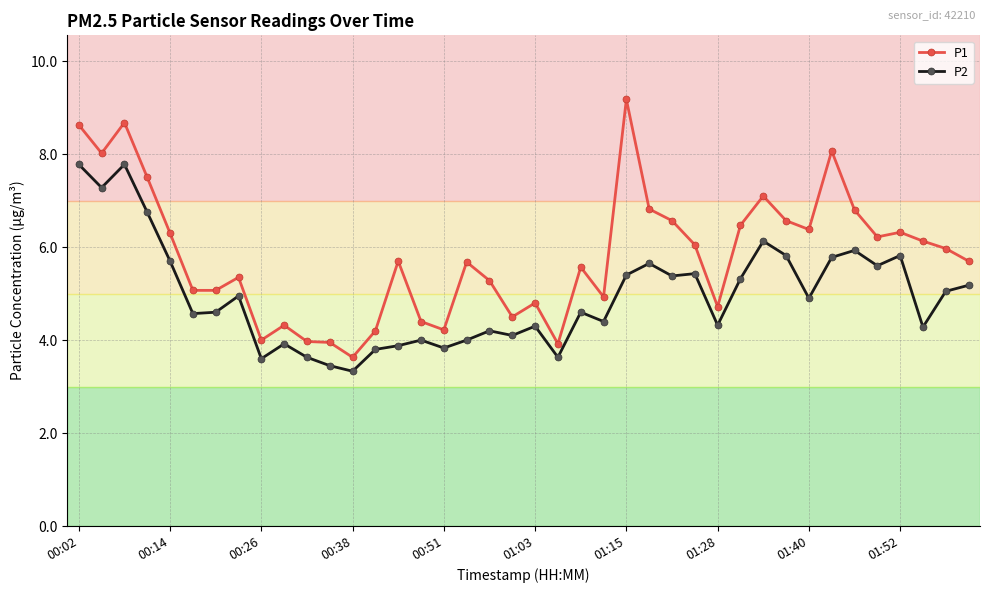

How many distinct data groups are displayed?

2